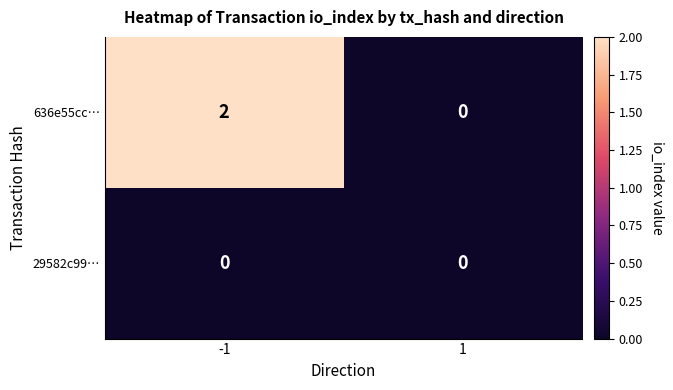

Reading left to right, extract all data points from this chart.

636e55cc…: -1=2	1=0
29582c99…: -1=0	1=0